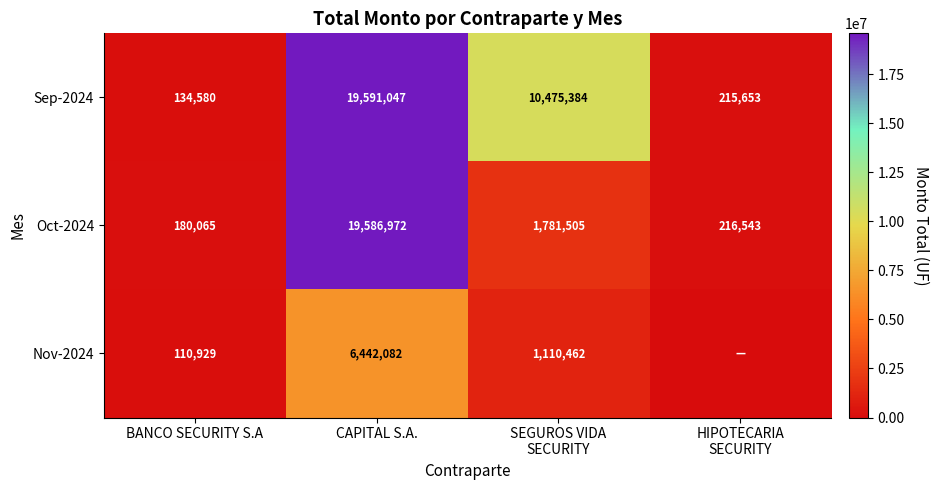

What is the difference between the highest and lowest values at BANCO SECURITY S.A?

69136